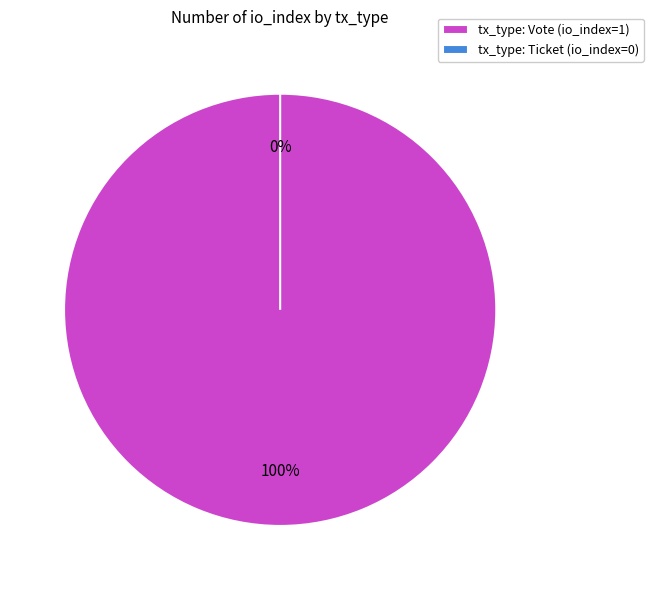

Is there any slice that represents more than half of the pie?

Yes